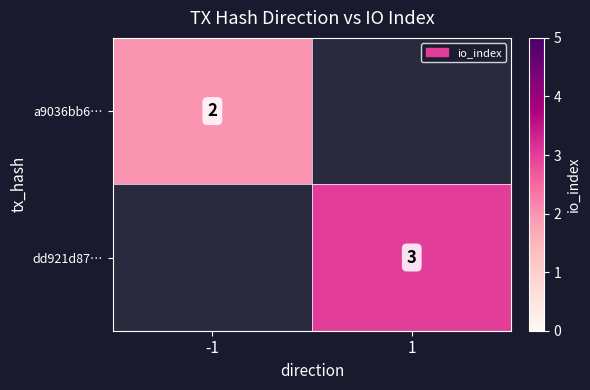

The value of a9036bb6… at -1 is 2.7. True or false?

False